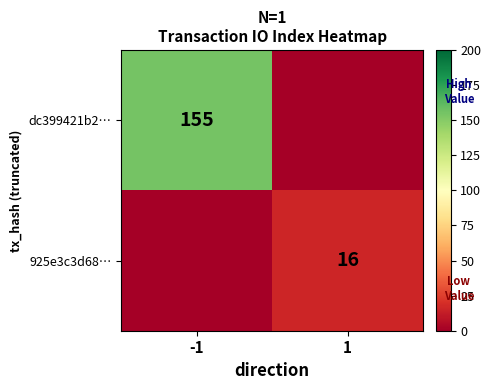

How many distinct data groups are displayed?

2